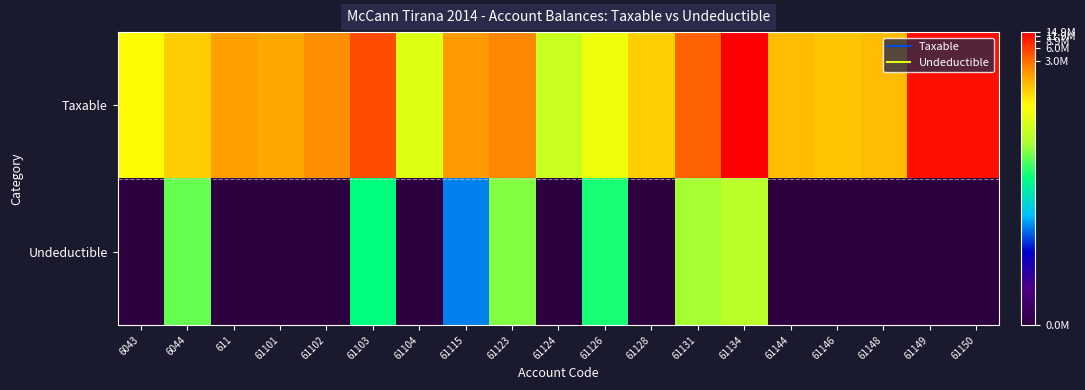

Reading right to left, what are all the values shown in this chart?

Taxable: 61150=16.3	61149=16.3	61148=13.6	61146=13.4	61144=13.6	61134=16.5	61131=15.1	61128=13.2	61126=12.0	61124=11.0	61123=14.5	61115=14.2	61104=11.6	61103=15.4	61102=14.4	61101=14.0	611=14.1	6044=13.3	6043=12.4
Undeductible: 61150=0.0	61149=0.0	61148=0.0	61146=0.0	61144=0.0	61134=10.7	61131=10.2	61128=0.0	61126=8.5	61124=0.0	61123=9.8	61115=5.5	61104=0.0	61103=8.3	61102=0.0	61101=0.0	611=0.0	6044=9.5	6043=0.0